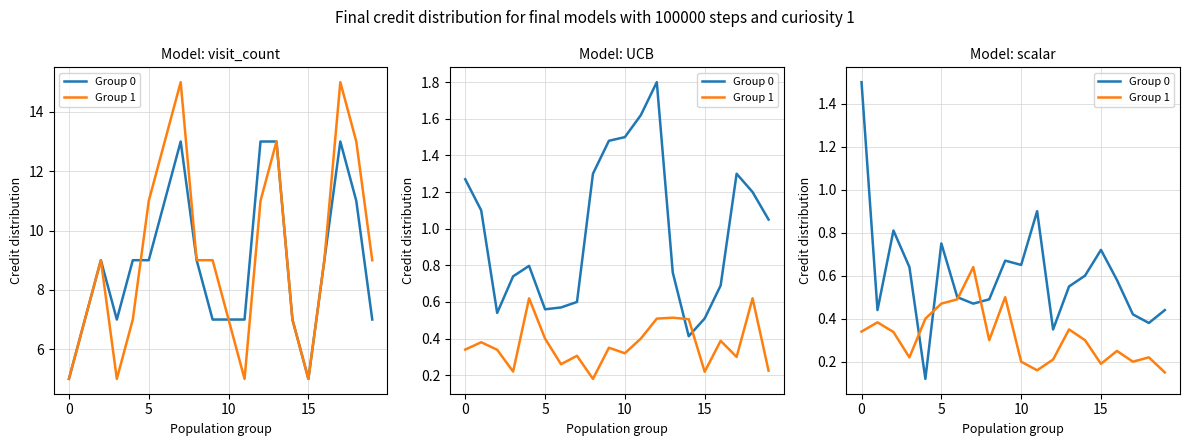

What is the sum of the Group 1 values at 9 and 19?

0.7